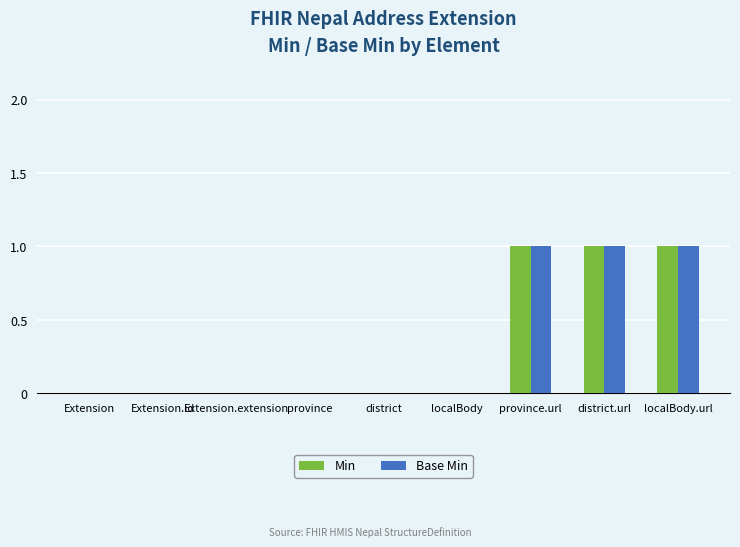

Reading right to left, list all the values displayed in this chart.

Min: 1	1	1	0	0	0	0	0	0
Base Min: 1	1	1	0	0	0	0	0	0